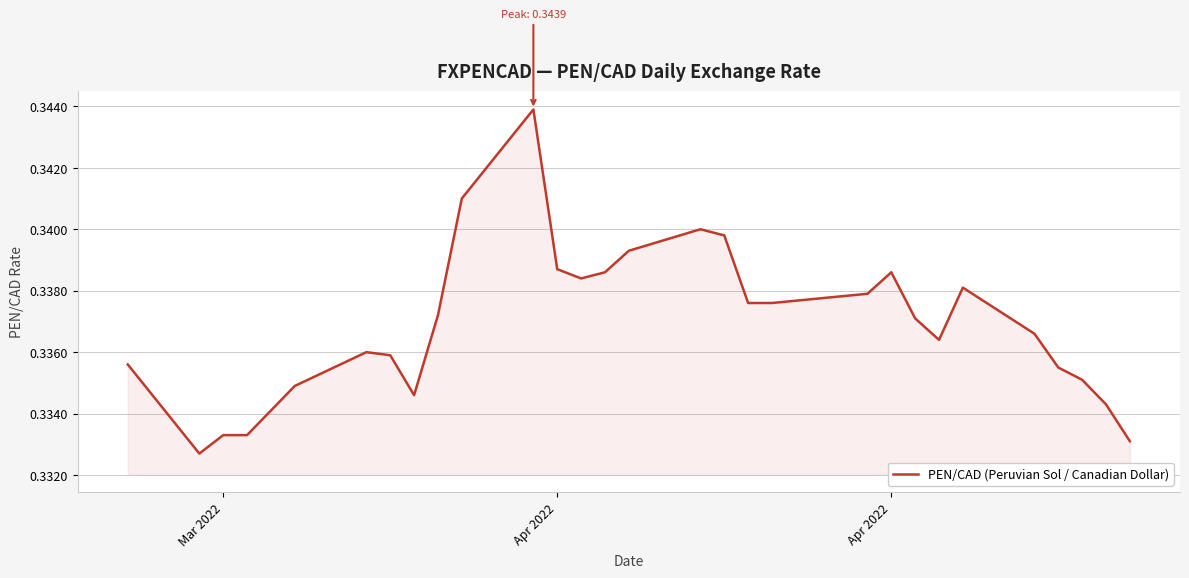

Does the chart have visible grid lines?

Yes